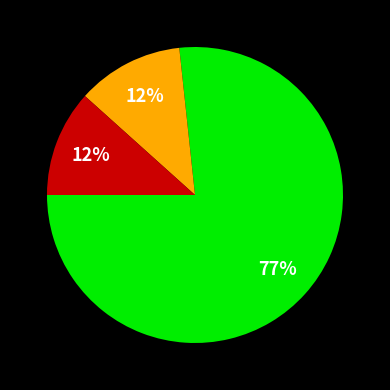

How many slices are in this pie chart?

3